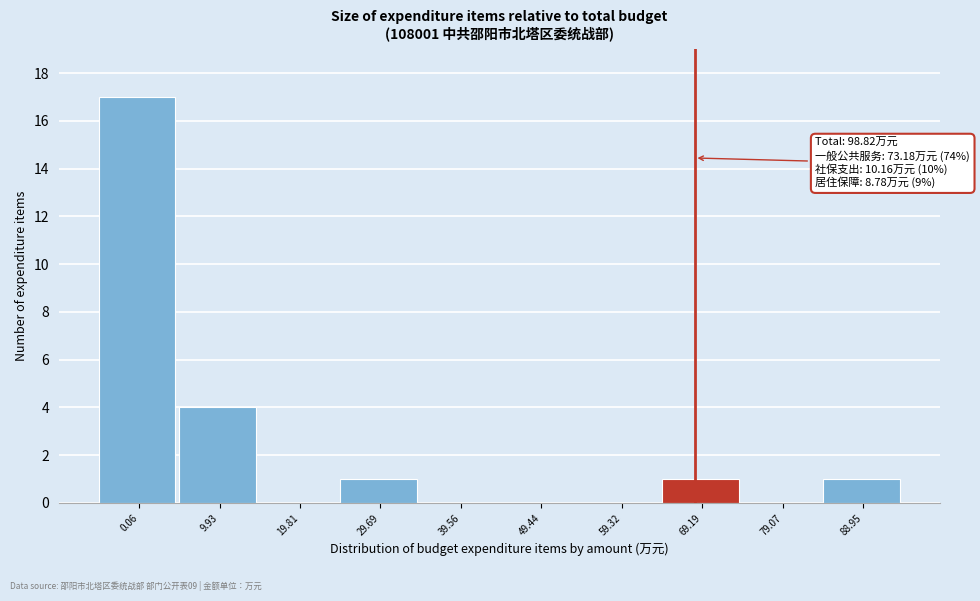

Reading left to right, transcribe all the data shown in this chart.

0.06=17	9.93=4	19.81=0	29.69=1	39.56=0	49.44=0	59.32=0	69.19=1	79.07=0	88.95=1